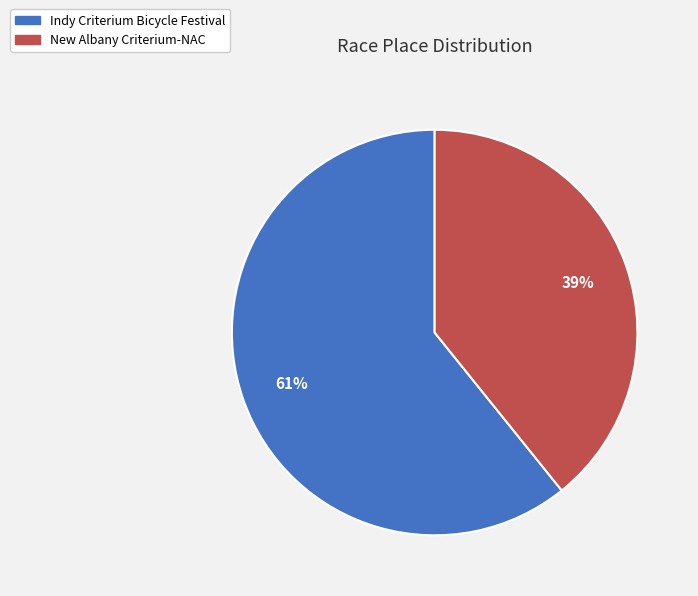

Which slice is the smallest?

New Albany Criterium-NAC